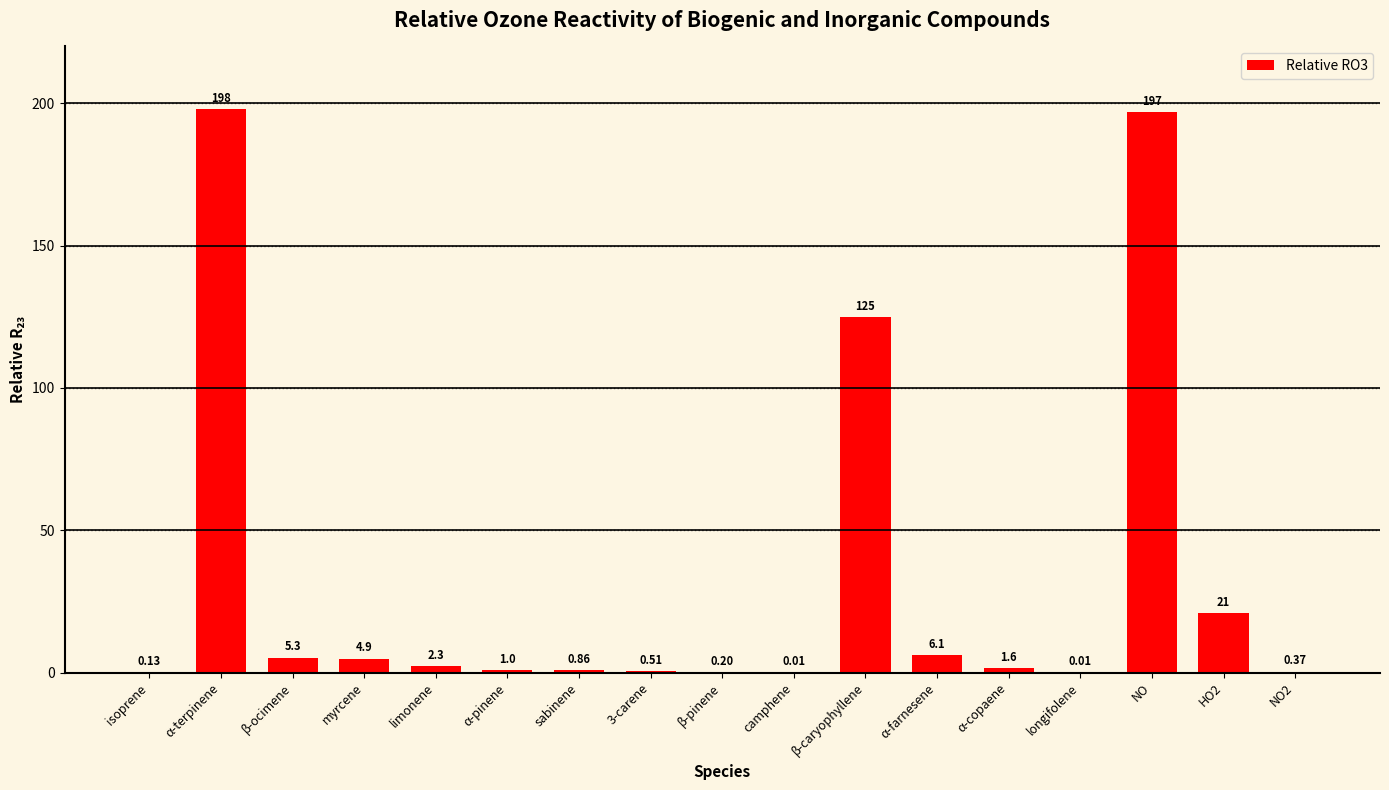

What is the greatest value displayed?

198.0